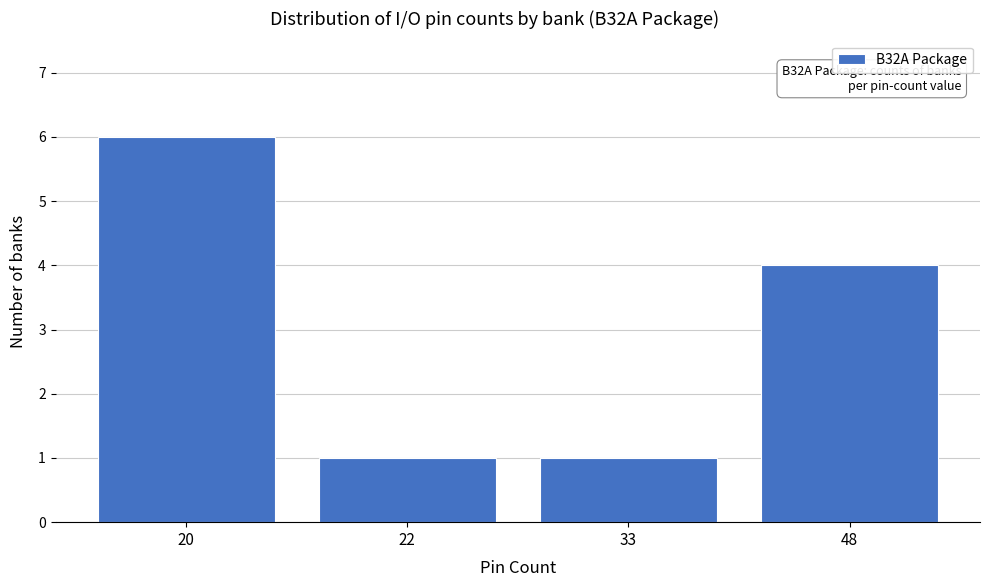

Reading left to right, transcribe all the data shown in this chart.

6	1	1	4